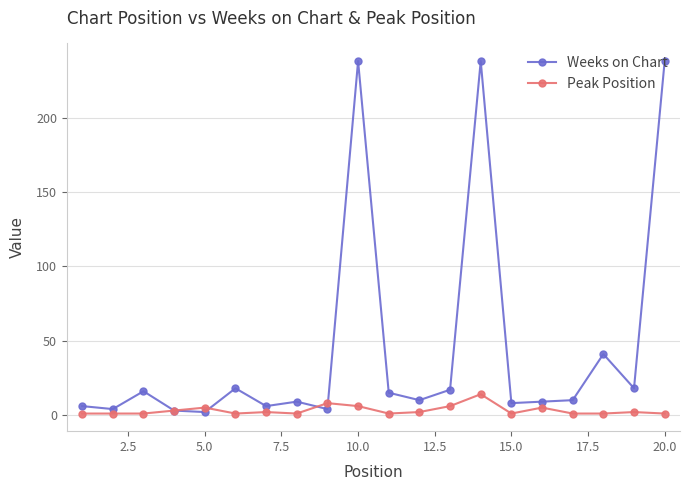

At how many categories does at least one series exceed 134?

3